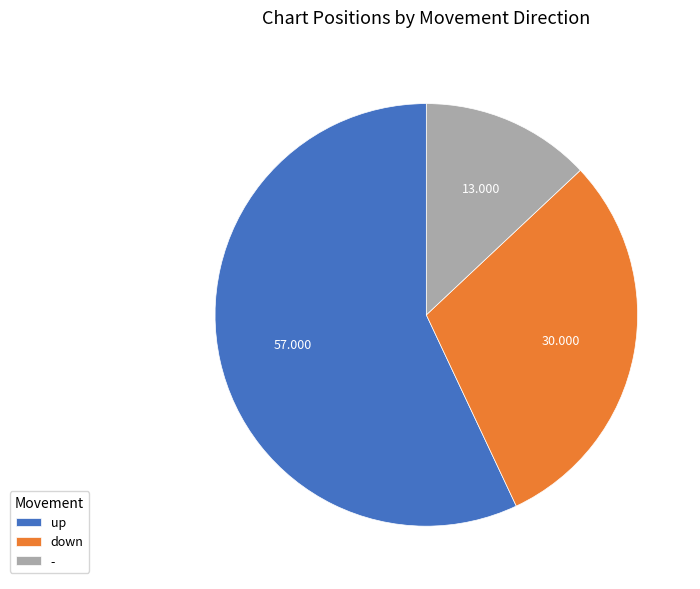

Does down account for over 50% of the chart?

No